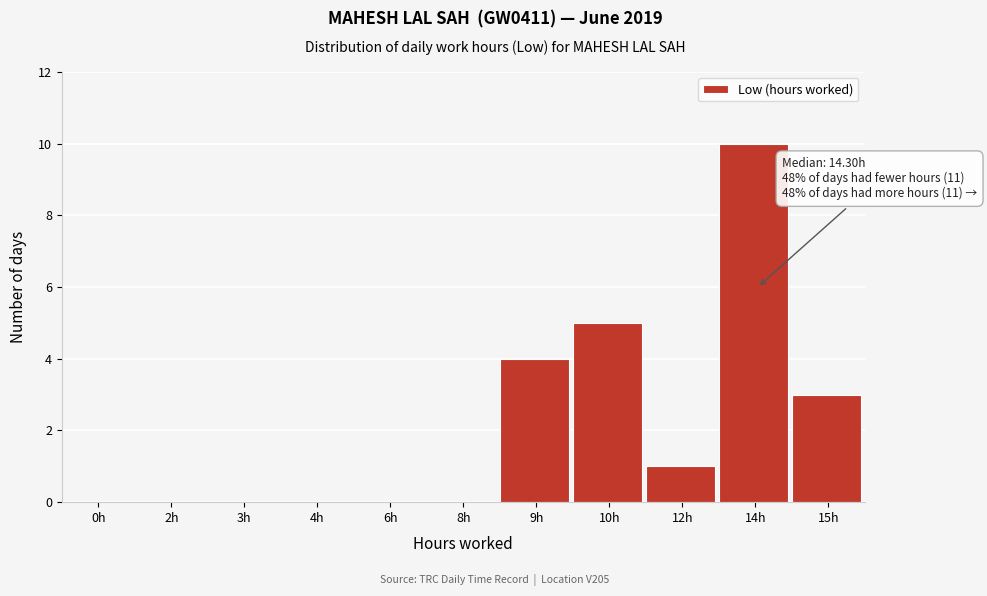

Reading left to right, extract all data points from this chart.

0h=0	2h=0	3h=0	4h=0	6h=0	8h=0	9h=4	10h=5	12h=1	14h=10	15h=3